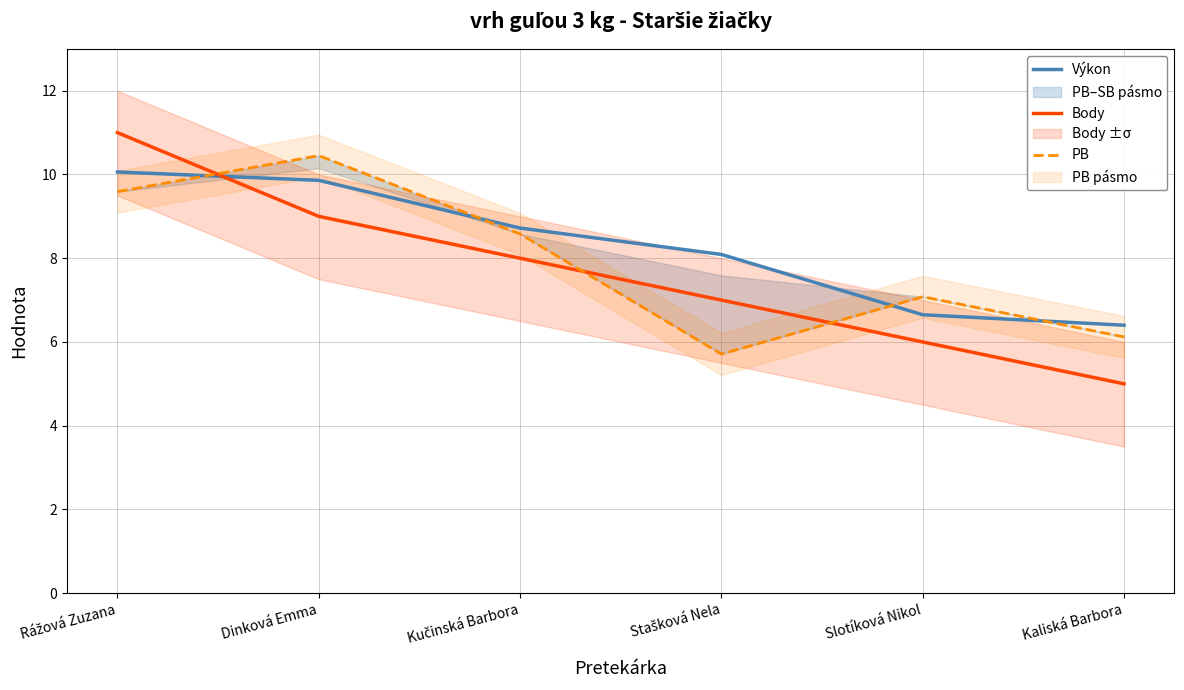

How many values in the Body series are below 8?

3